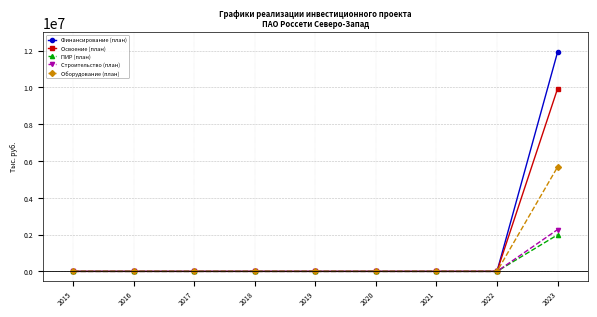

True or false: Строительство (план) has a value of 0 at 2015.

True